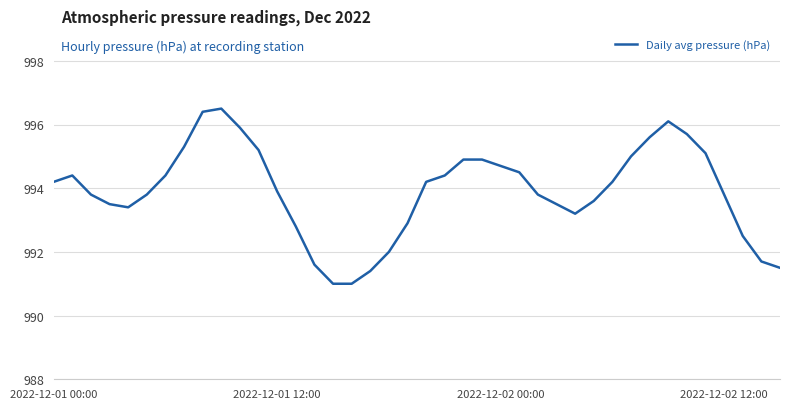

What is the minimum value shown in the chart?

991.0